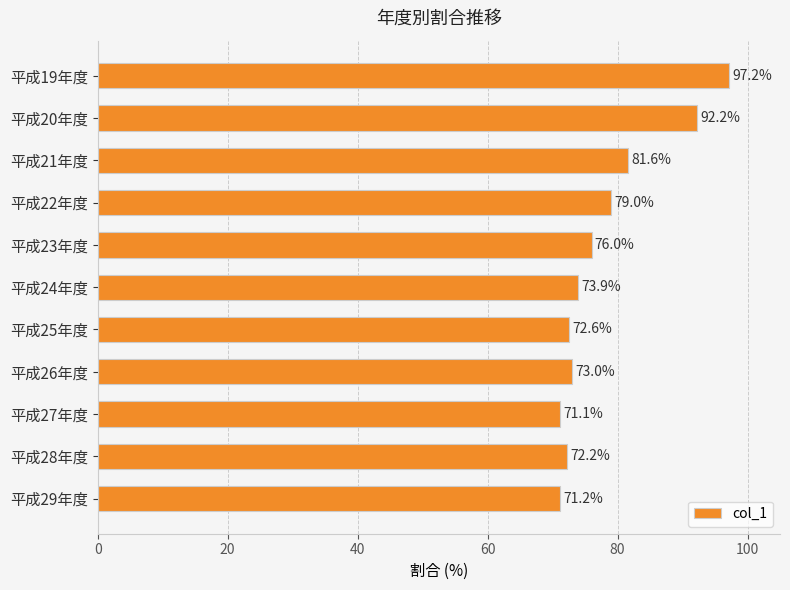

What is the difference between the maximum and minimum values?

26.1